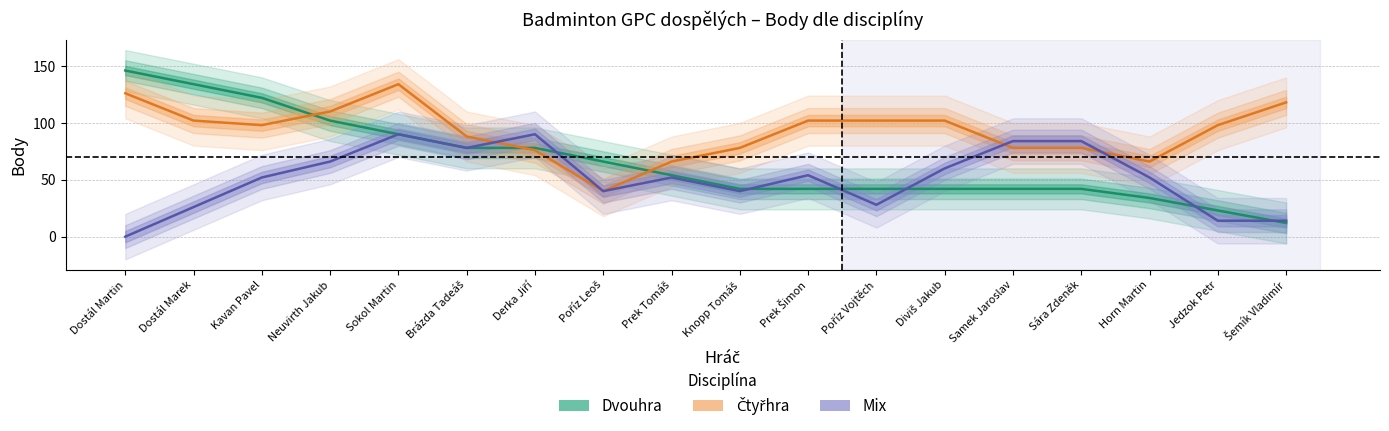

What is the label of the 12th point from the left?

Poříz Vojtěch